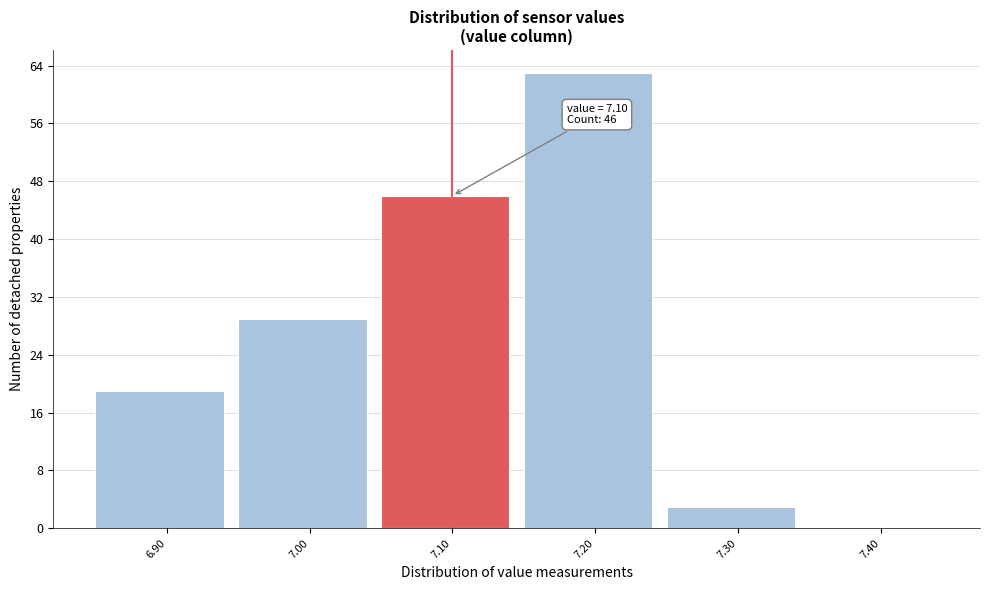

Over which range of the x-axis is the bar tallest?

7.15 to 7.25